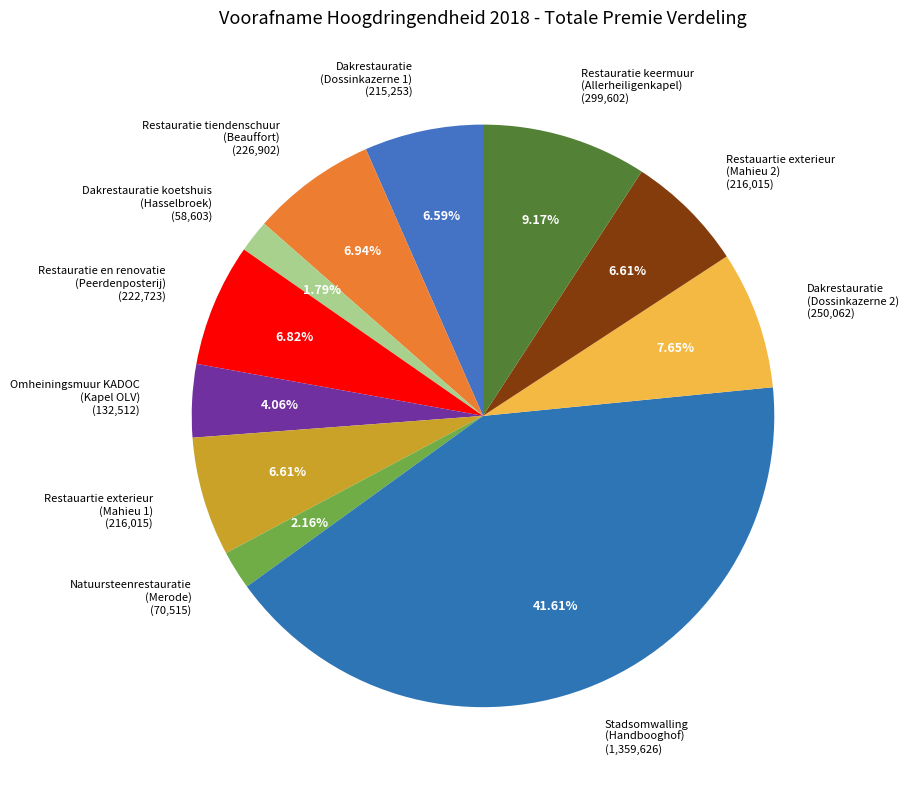

Which category has the biggest portion of the pie?

Stadsomwalling (Handbooghof)